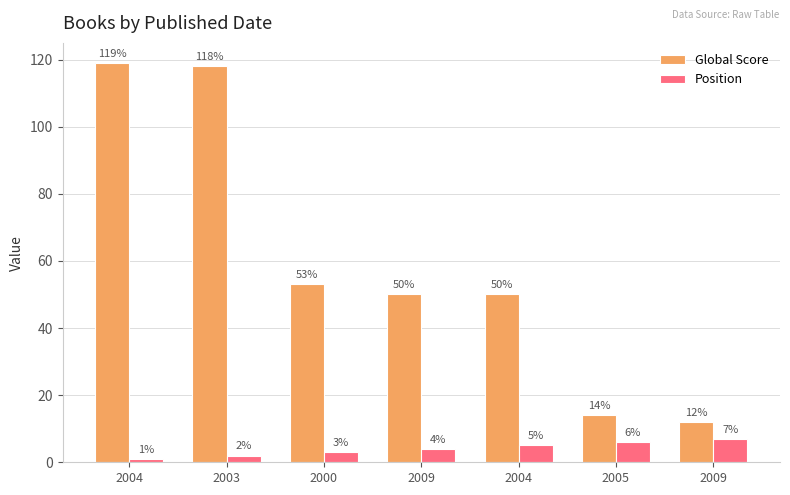

What is the maximum value shown in the chart?

119